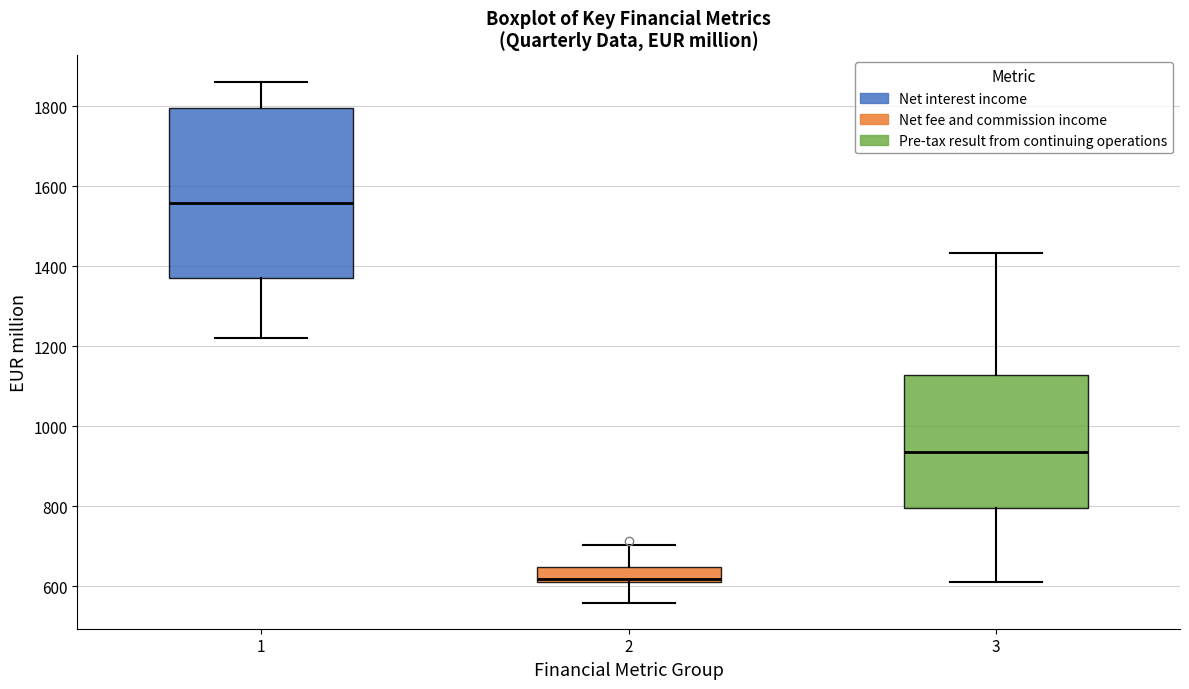

Which box's median line is the highest?

1